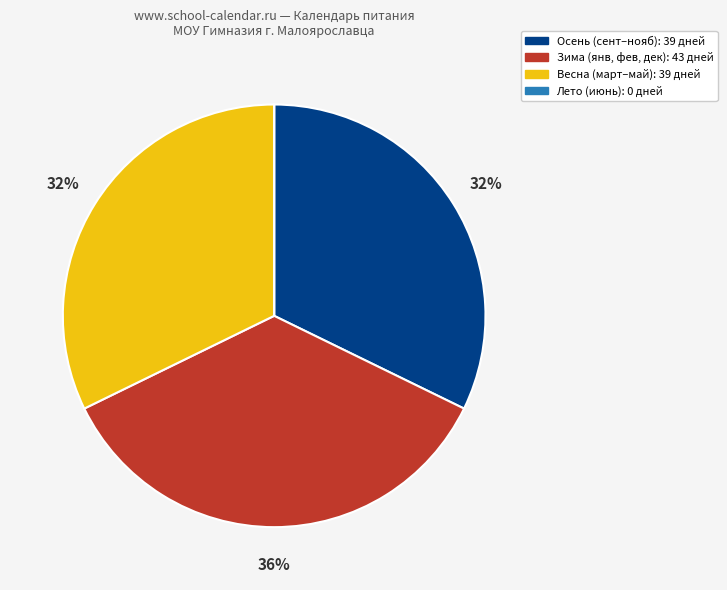

To the nearest percent, what is the average slice percentage?

25%